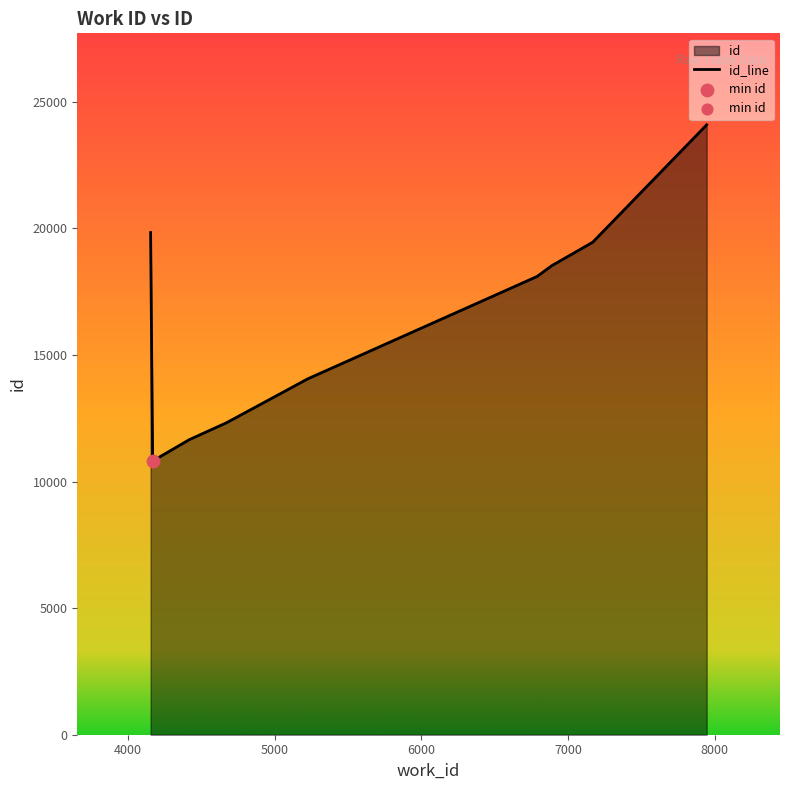

What is the greatest value displayed?

24087